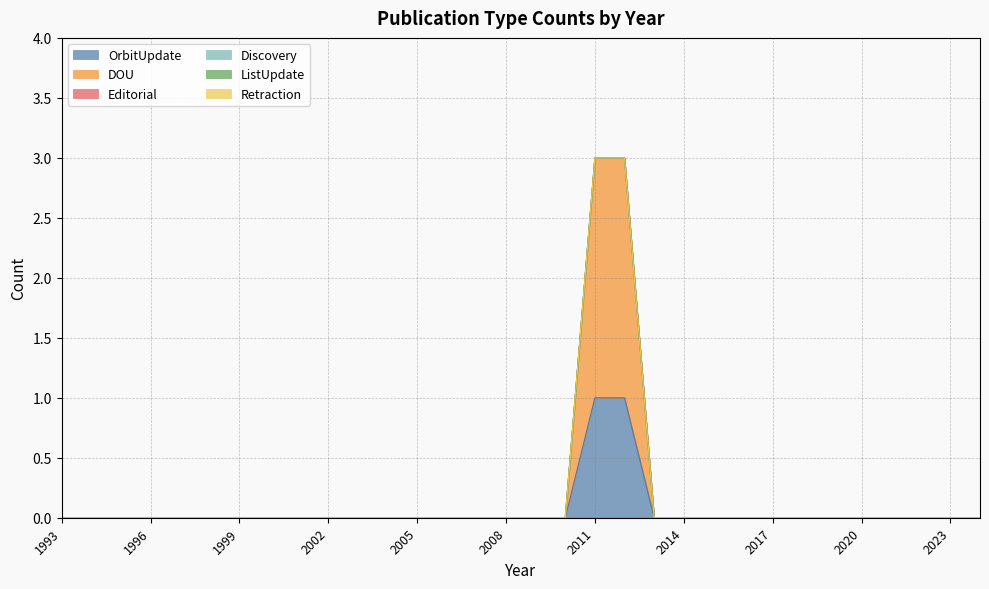

The DOU series shows -1 at 2018. True or false?

False